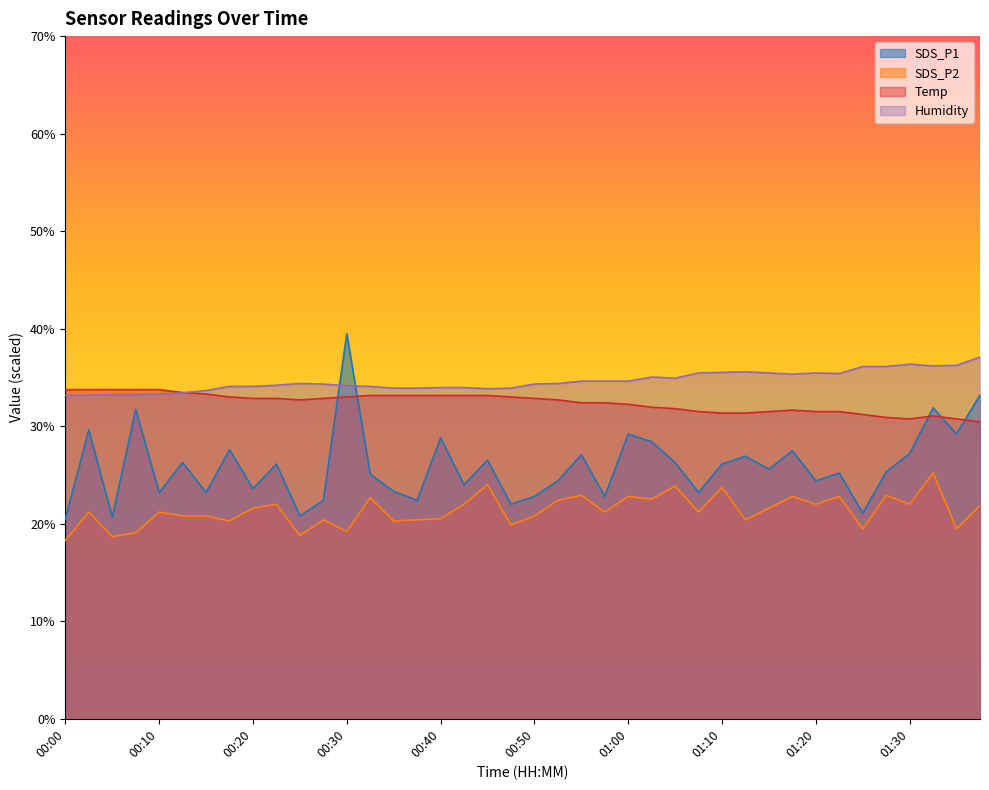

What is the sum of all SDS_P1 values?

1035.1